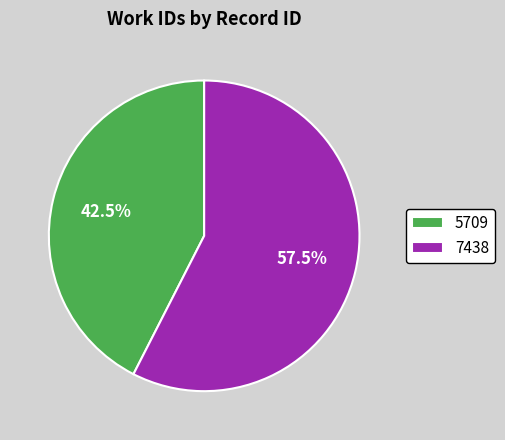

How many slices are in this pie chart?

2